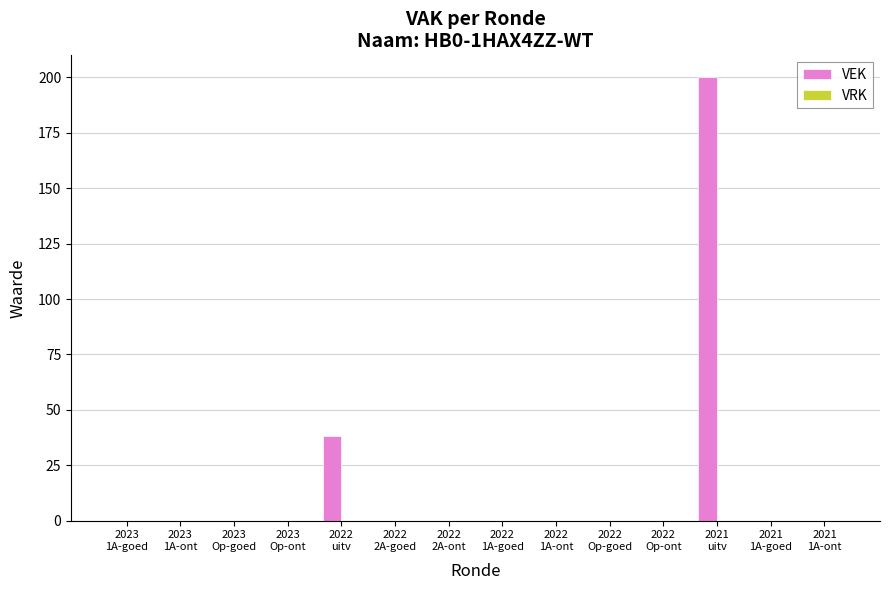

What is the sum of all values?

238